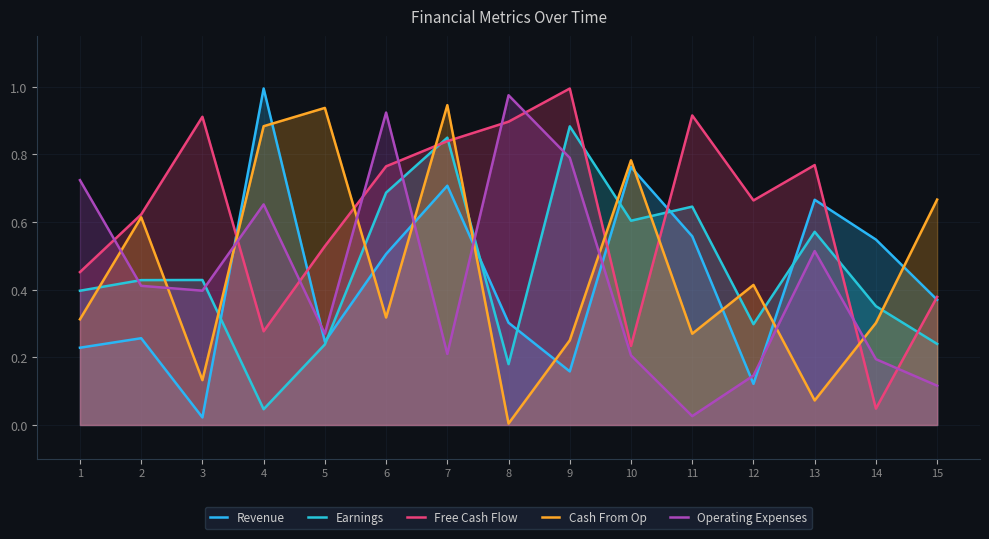

Reading right to left, list all the values displayed in this chart.

Revenue: 15=0.4	14=0.5	13=0.7	12=0.1	11=0.6	10=0.8	9=0.2	8=0.3	7=0.7	6=0.5	5=0.2	4=1.0	3=0.0	2=0.3	1=0.2
Earnings: 15=0.2	14=0.4	13=0.6	12=0.3	11=0.6	10=0.6	9=0.9	8=0.2	7=0.8	6=0.7	5=0.2	4=0.0	3=0.4	2=0.4	1=0.4
Free Cash Flow: 15=0.4	14=0.0	13=0.8	12=0.7	11=0.9	10=0.2	9=1.0	8=0.9	7=0.8	6=0.8	5=0.5	4=0.3	3=0.9	2=0.6	1=0.5
Cash From Op: 15=0.7	14=0.3	13=0.1	12=0.4	11=0.3	10=0.8	9=0.3	8=0.0	7=0.9	6=0.3	5=0.9	4=0.9	3=0.1	2=0.6	1=0.3
Operating Expenses: 15=0.1	14=0.2	13=0.5	12=0.1	11=0.0	10=0.2	9=0.8	8=1.0	7=0.2	6=0.9	5=0.3	4=0.7	3=0.4	2=0.4	1=0.7